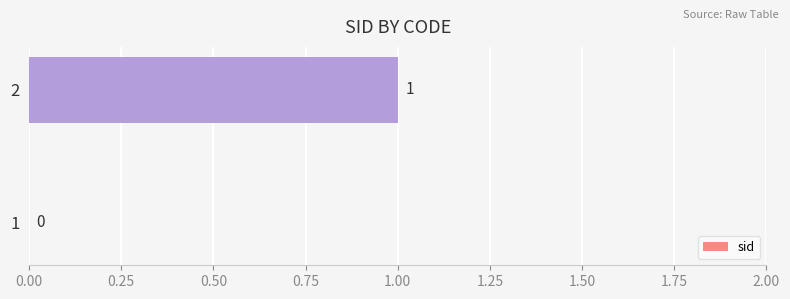

What is the change in value from 1 to 2?

+1